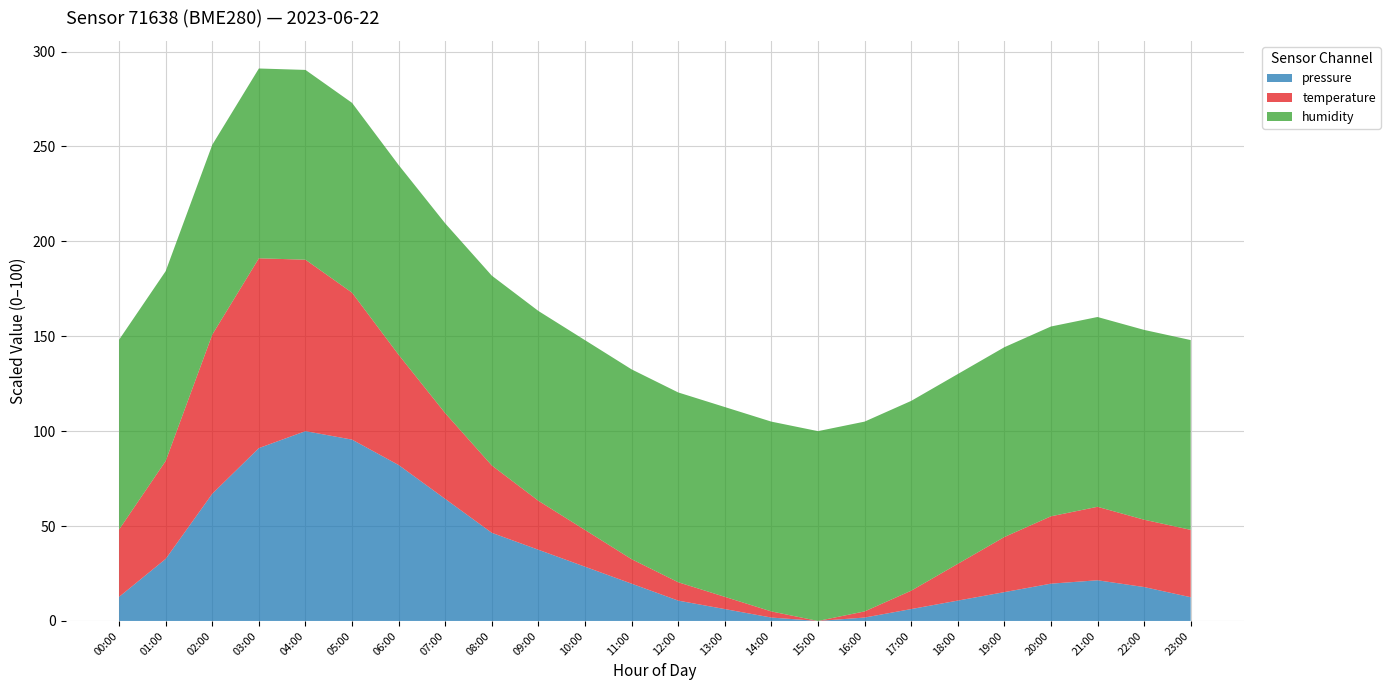

What is the maximum value for pressure?

100.0